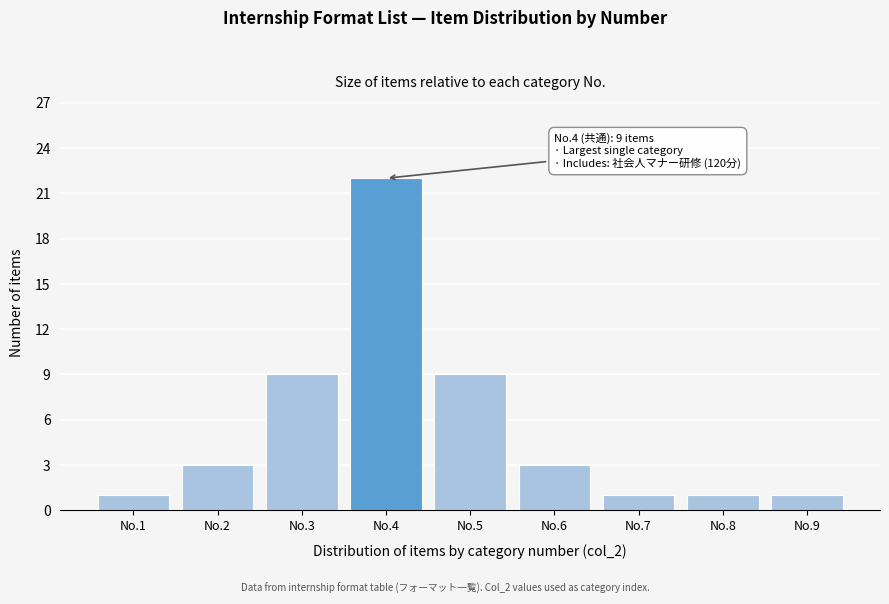

Reading left to right, transcribe all the data shown in this chart.

1	3	9	22	9	3	1	1	1